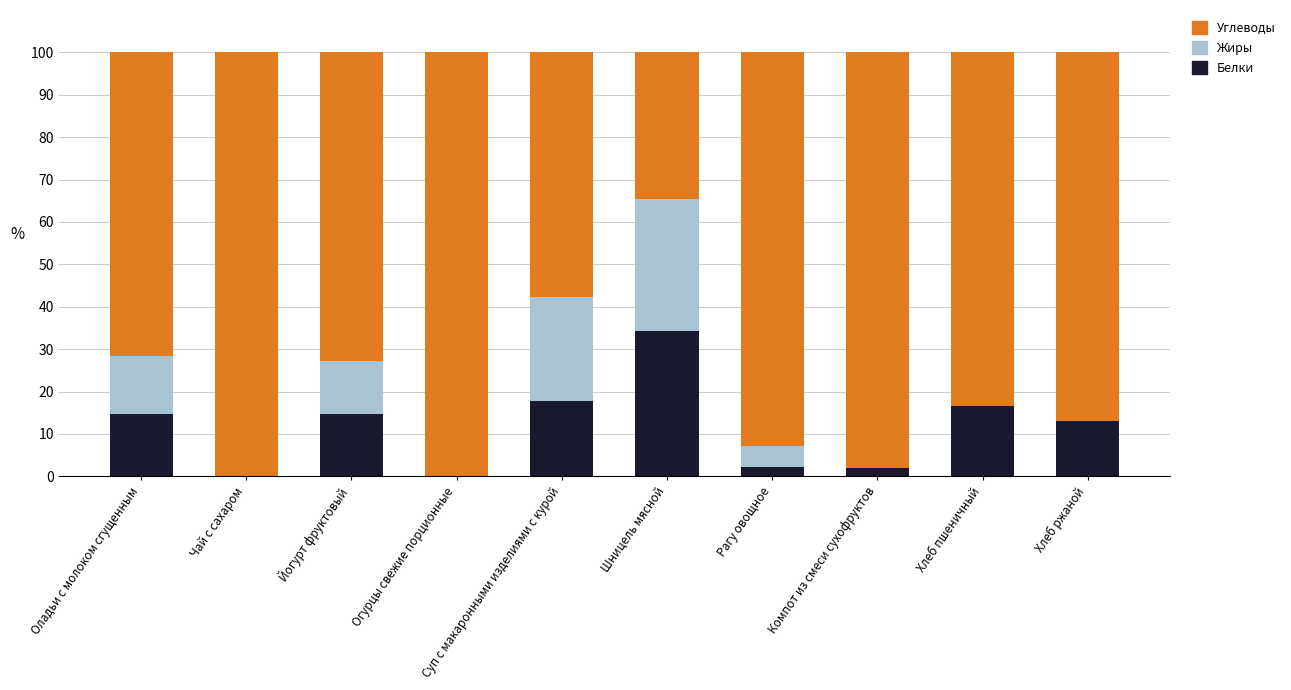

True or false: Белки has a value of 0.0 at Чай с сахаром.

True